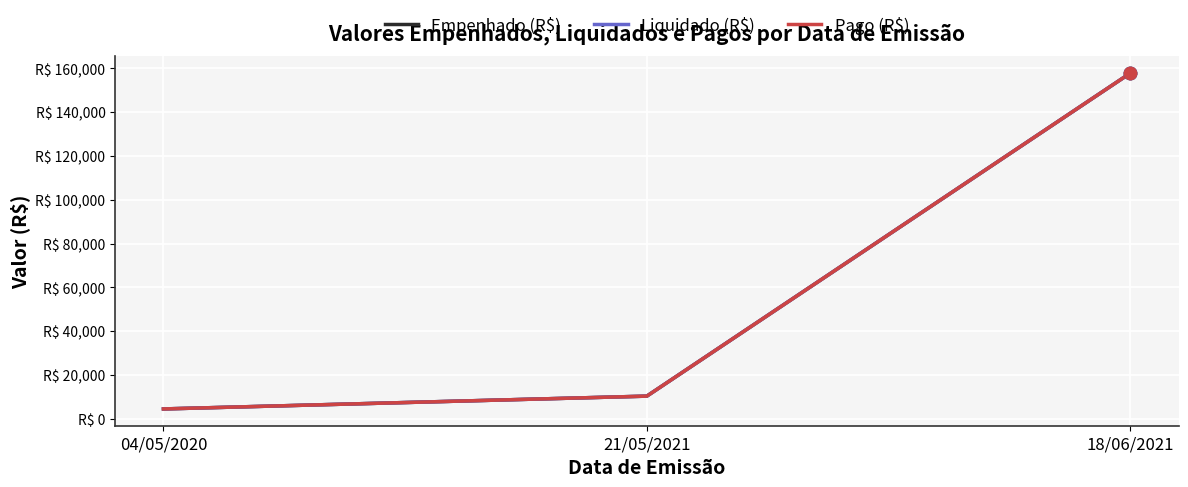

Is this an area chart (filled region under the line)?

No